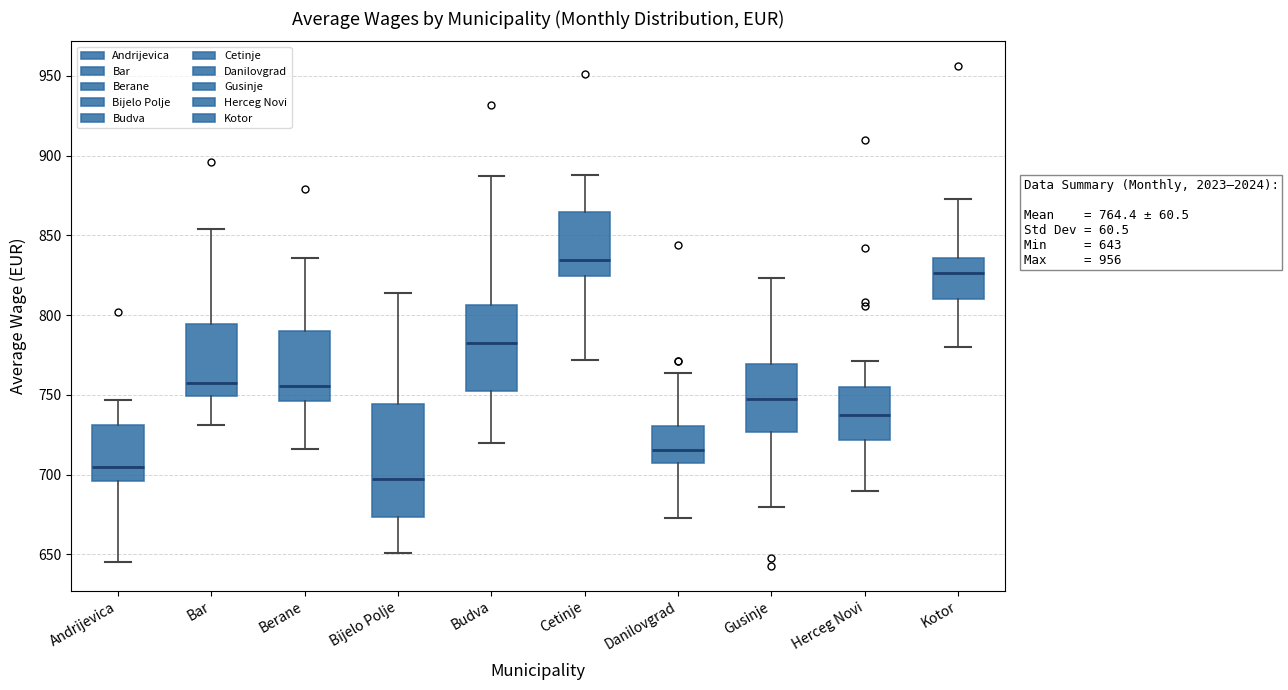

Comparing the boxes themselves (not the whiskers), which one is the tallest?

Bijelo Polje